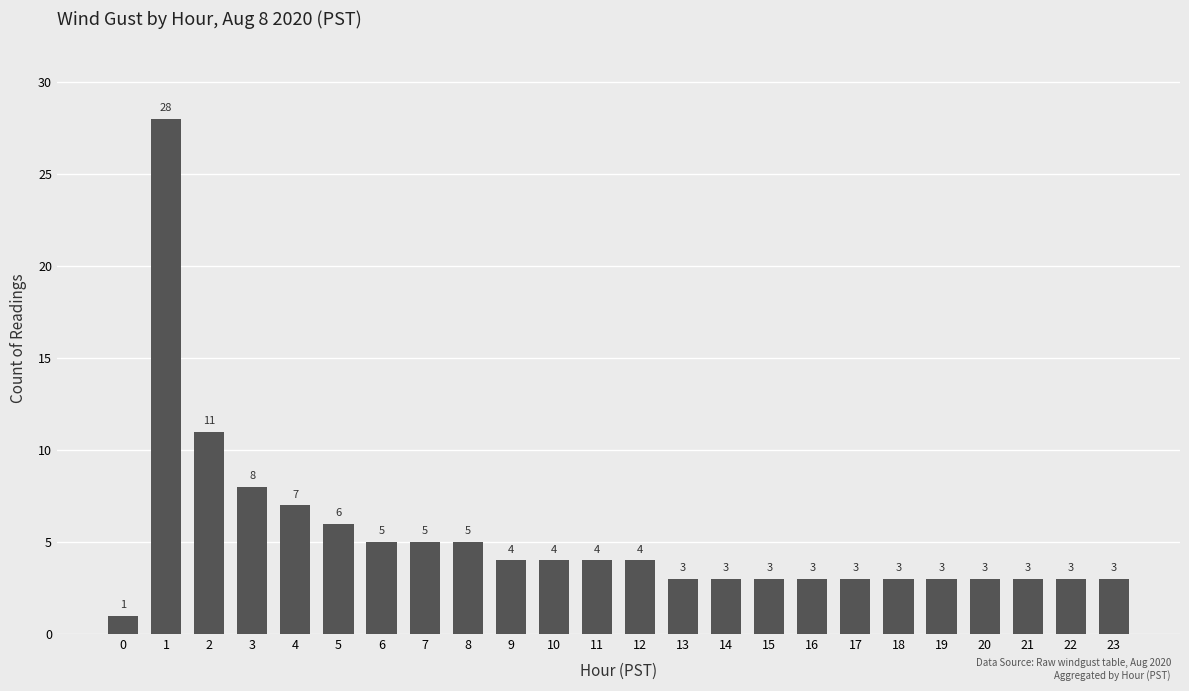

What is the ratio of the value at 19 to the value at 4?

0.4